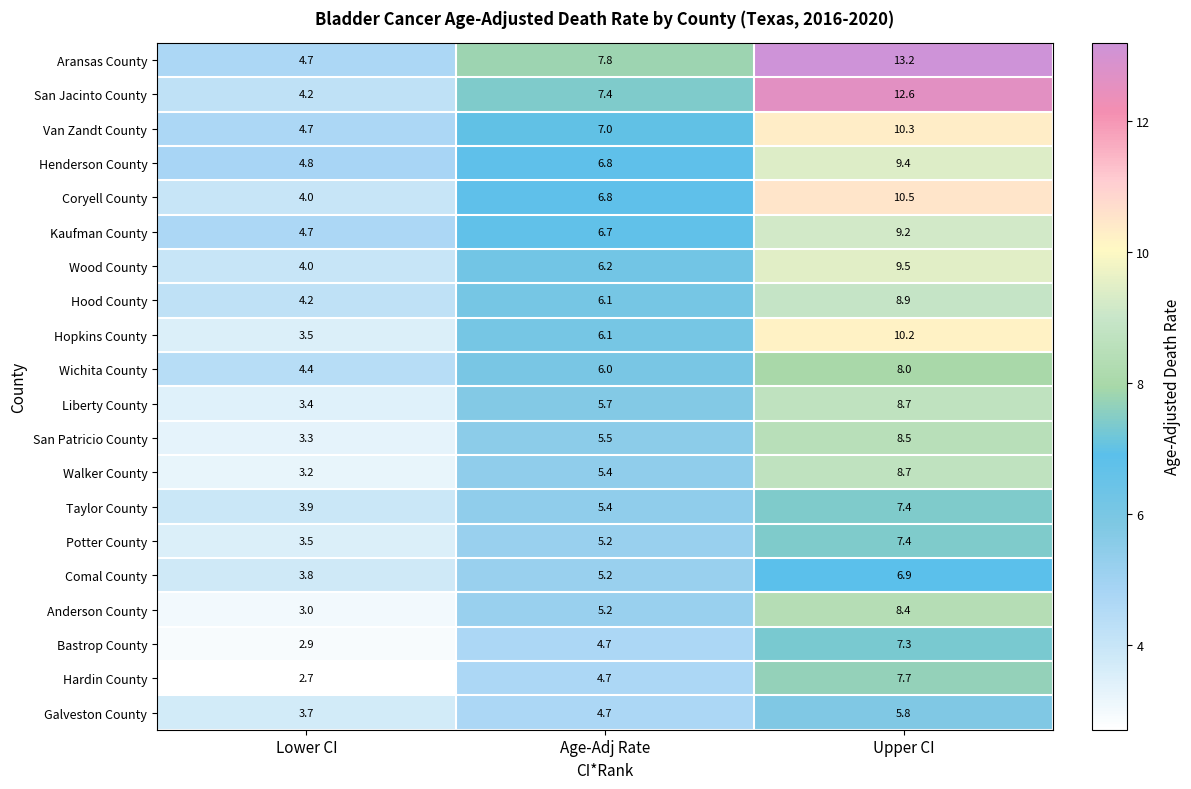

What is the total value across all series at Age-Adj Rate?

118.6